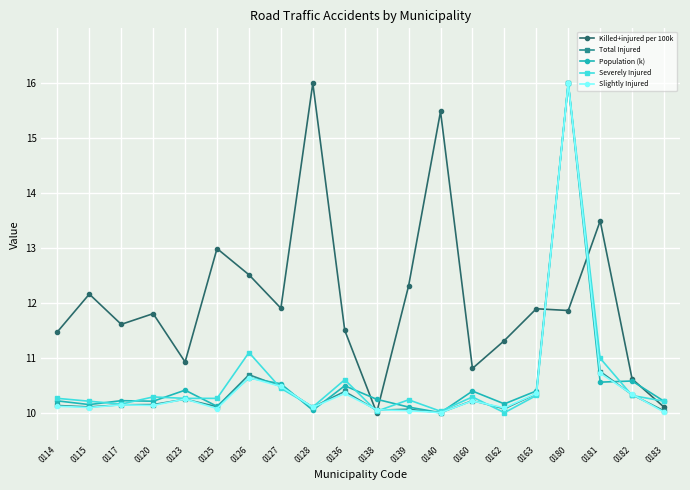

Read the Severely Injured value at 0163.

10.3